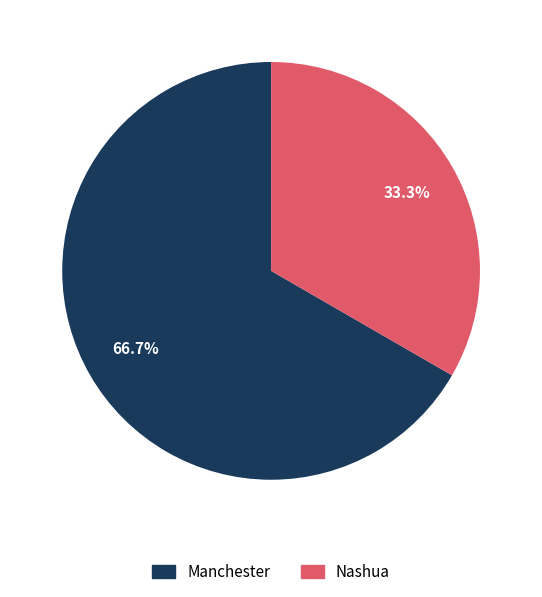

What is the ratio of the value at Manchester to the value at Nashua?

2.0